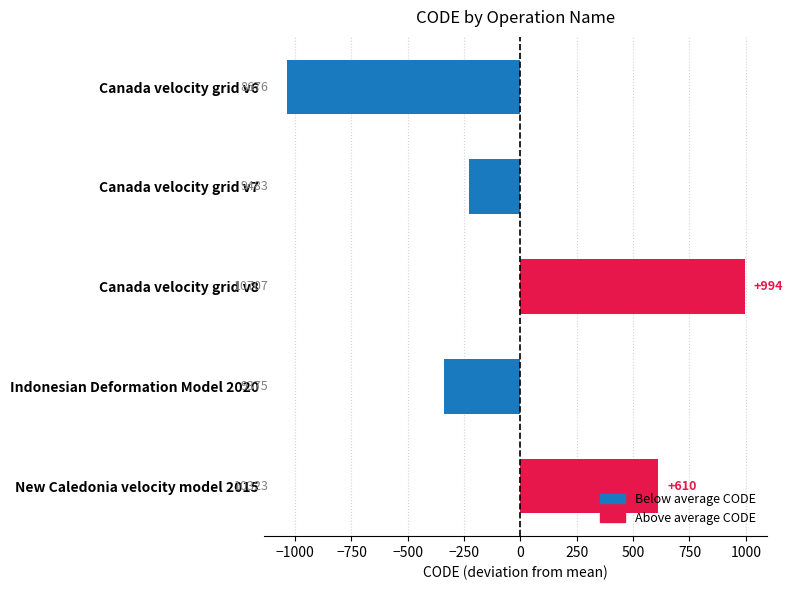

True or false: the data shows 994.2 at Canada velocity grid v8.

True